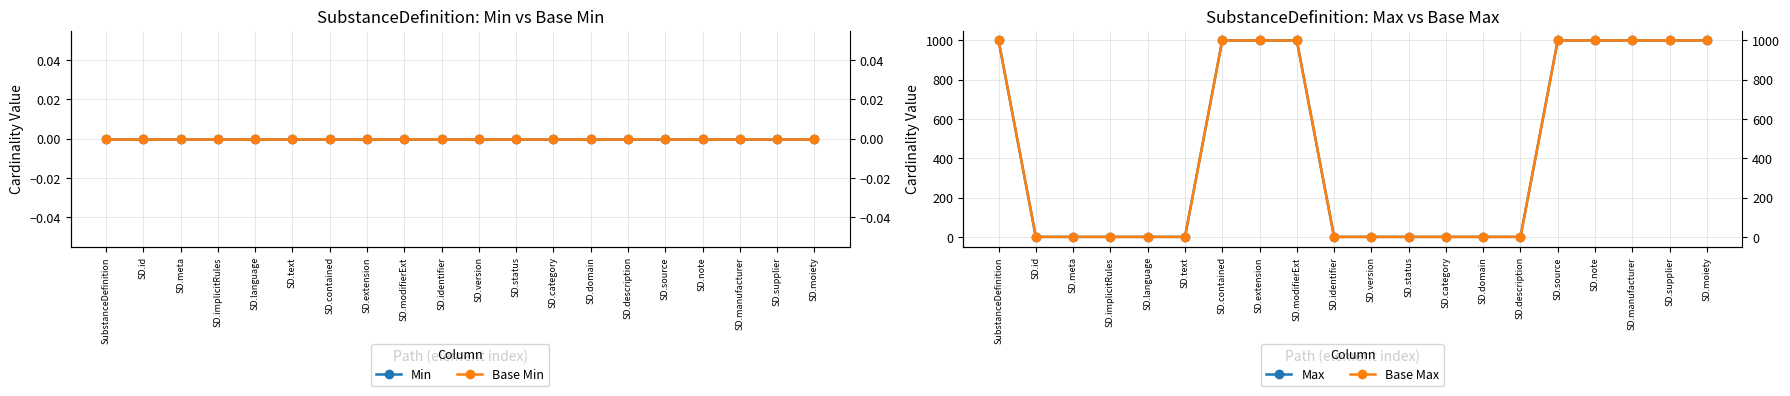

What is the total value across all series at SubstanceDefinition?

1998